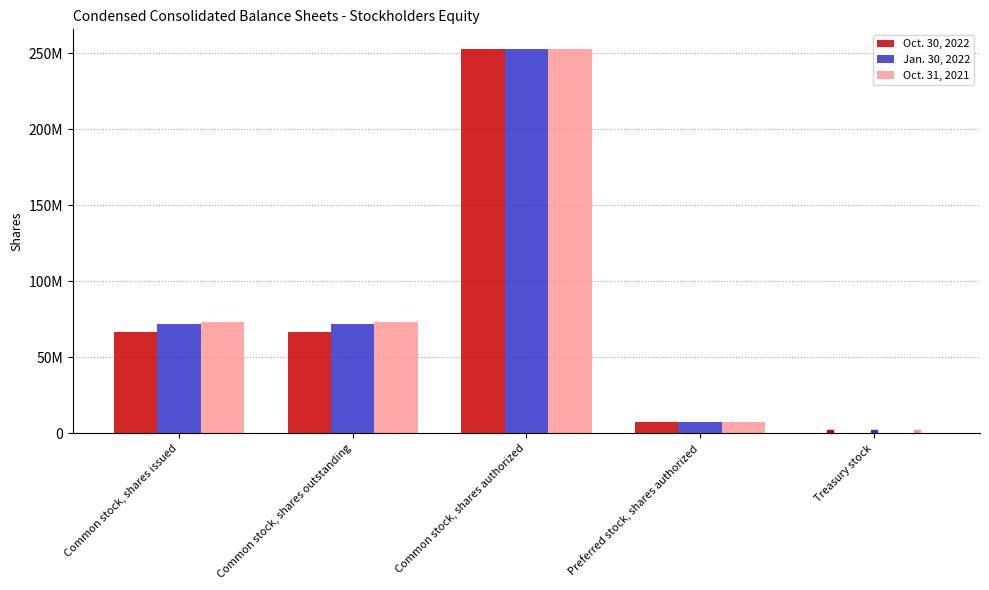

What is the label of the 4th bar from the right?

Common stock, shares outstanding